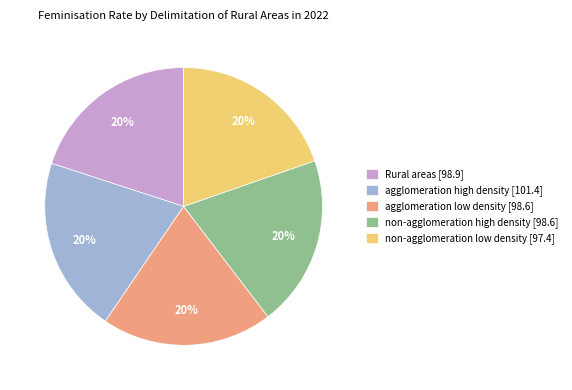

Combined, do agglomeration high density [101.4] and non-agglomeration high density [98.6] account for over 50%?

No